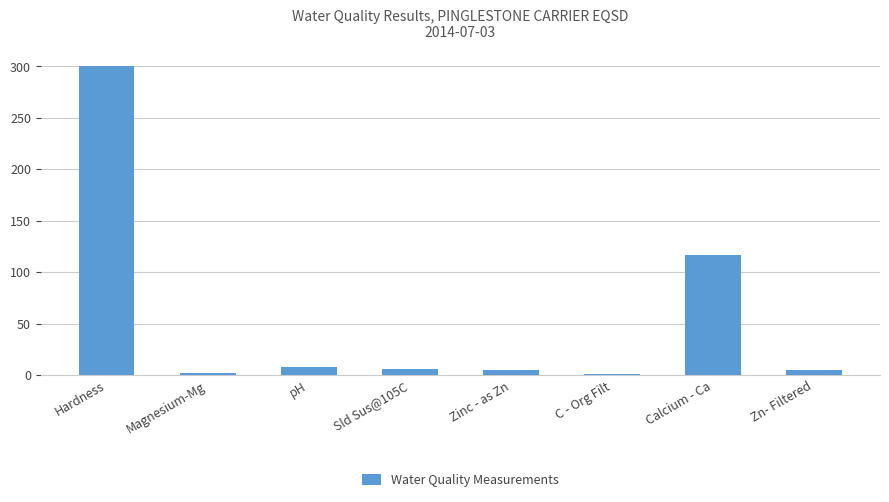

What position from the right is Magnesium-Mg?

7